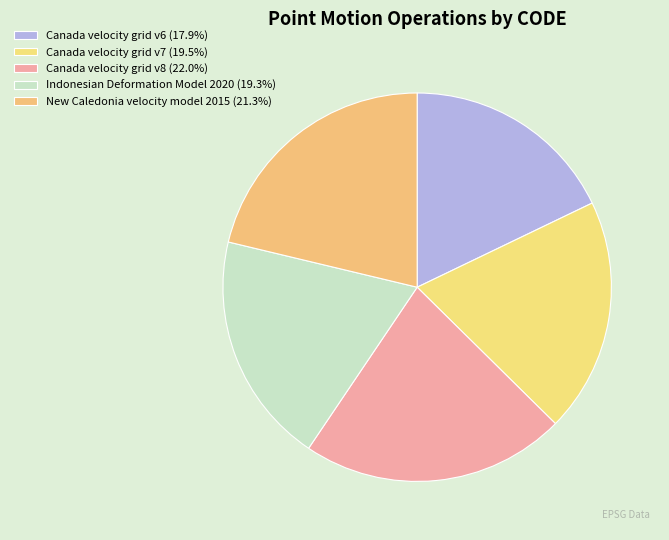

Count the number of slices in the pie.

5